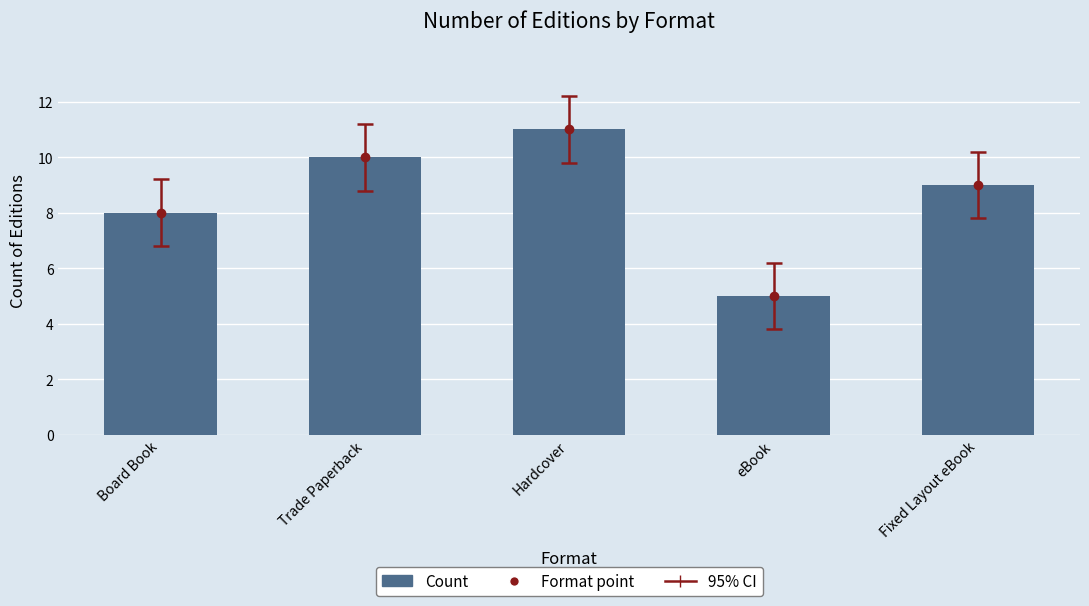

Which has a higher value, Fixed Layout eBook or Board Book?

Fixed Layout eBook